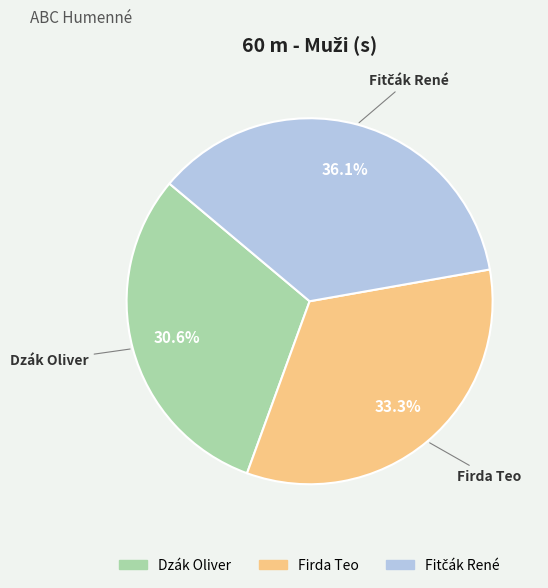

How many slices are in this pie chart?

3